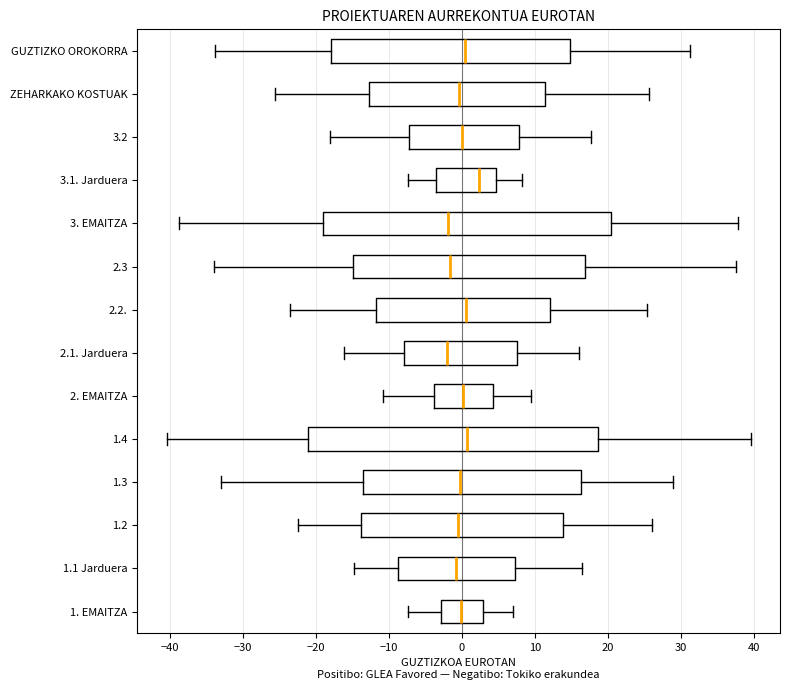

Where does the median line of the box for GUZTIZKO OROKORRA sit on the x-axis? The values are not printed on the chart, so give them approximately, as read against the axis.

0